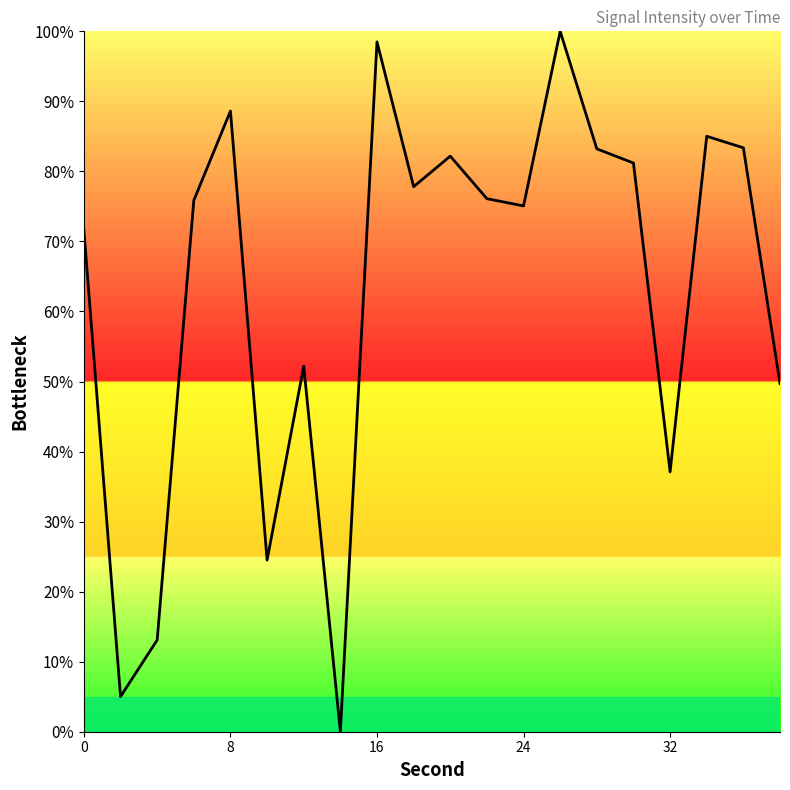

What is the maximum value shown in the chart?

100.0